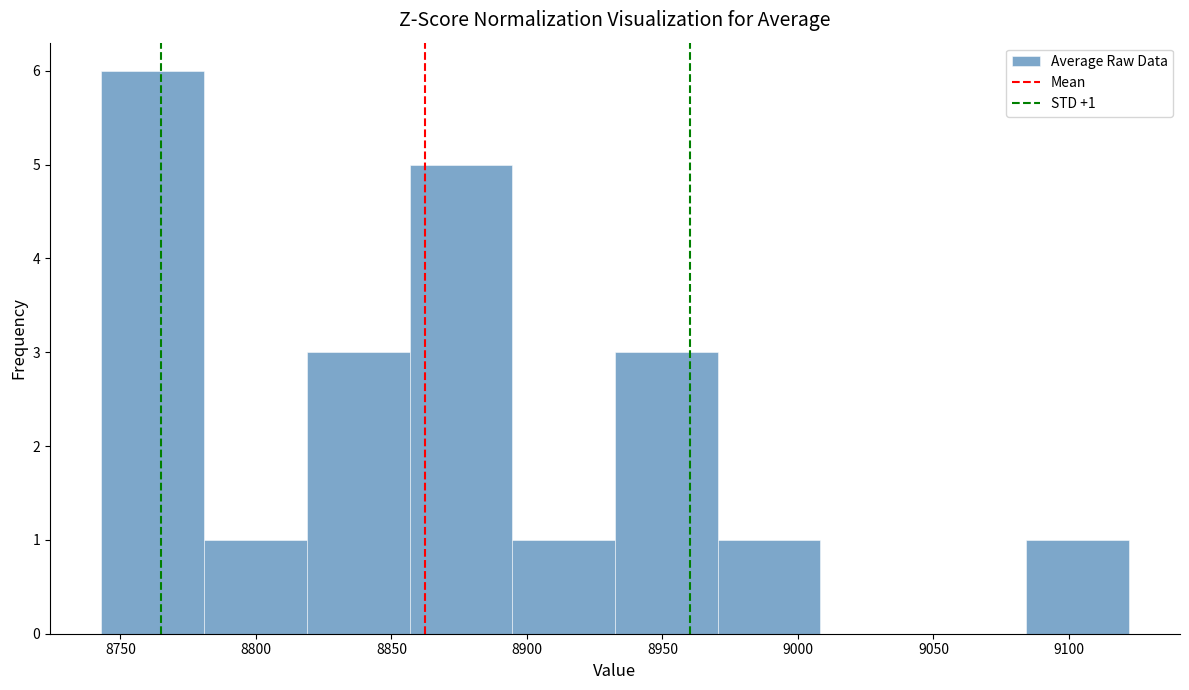

Which range on the x-axis has the tallest bar?

8745 to 8780